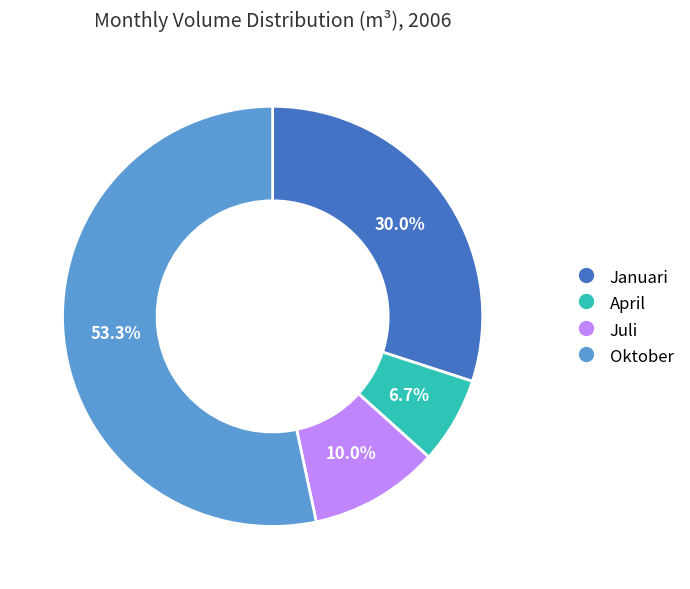

Is there any slice that represents more than half of the pie?

Yes